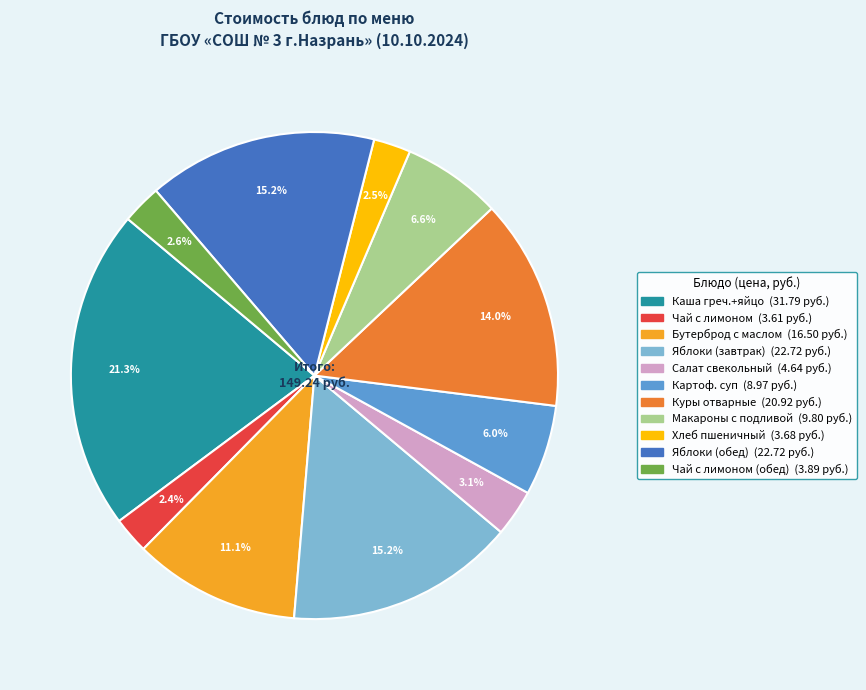

Does any single category account for the majority?

No